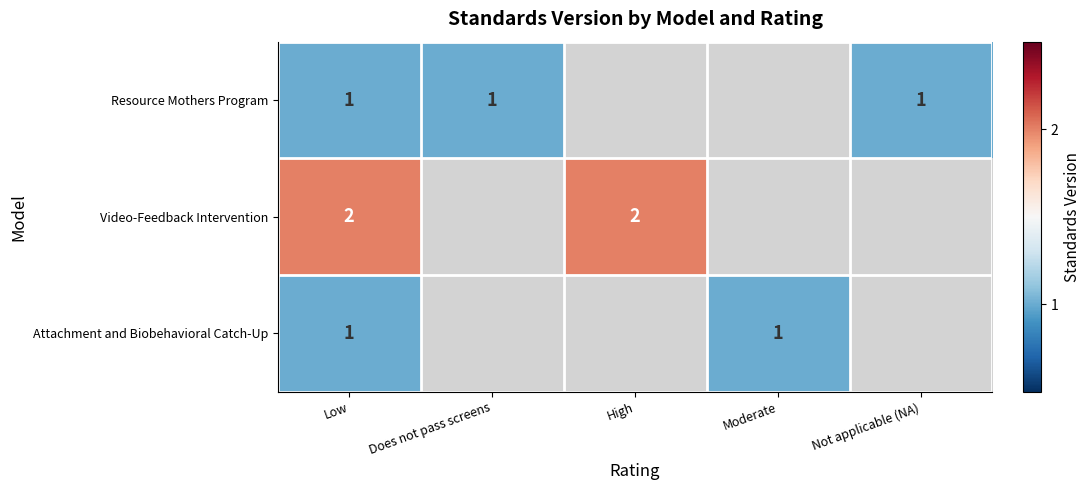

True or false: Resource Mothers Program has a value of 2 at Not applicable (NA).

False